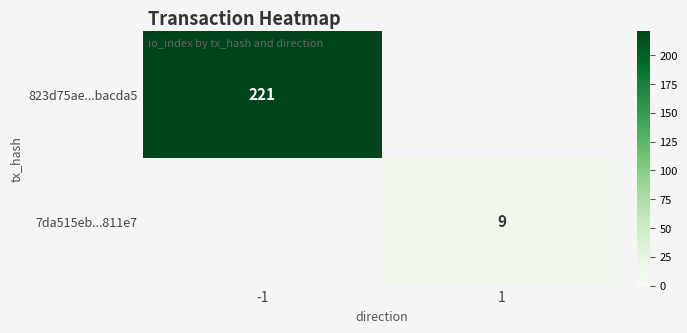

True or false: 823d75ae...bacda5 has a value of 125 at -1.

False